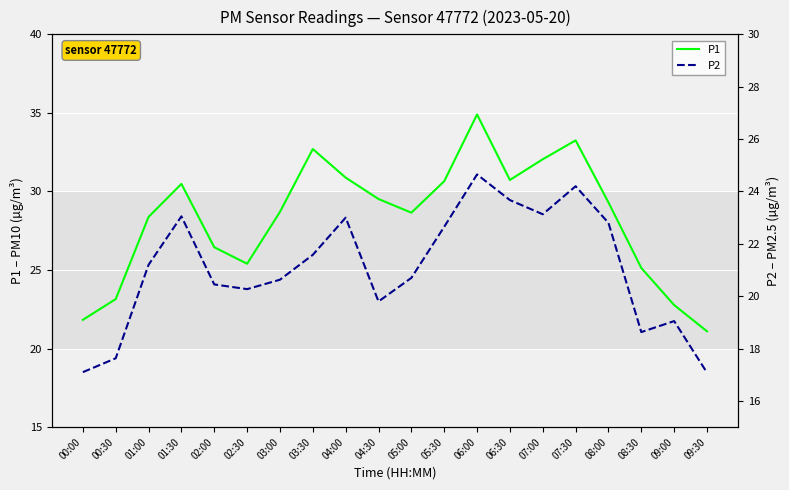

Where is the first local minimum for P1?

02:30